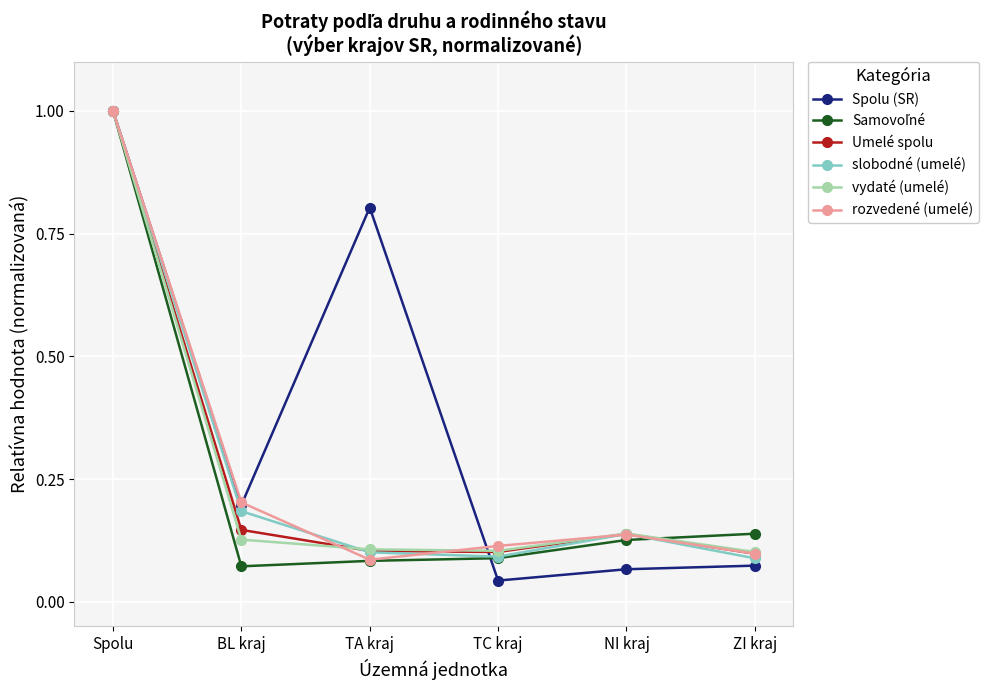

Which series has the largest range (max minus min)?

Spolu (SR)